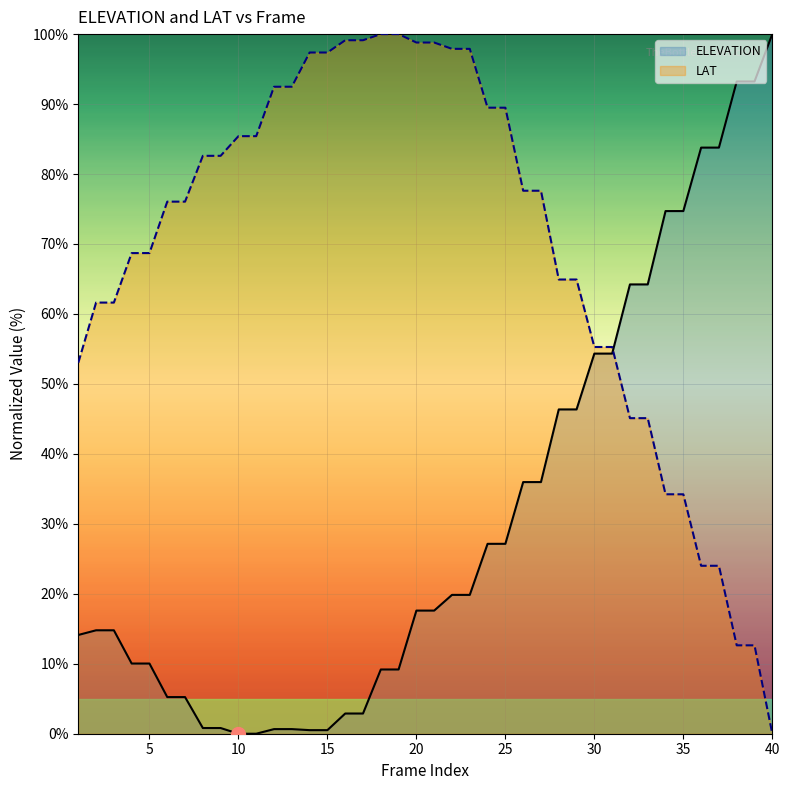

What is the highest value of the ELEVATION series?

100.0